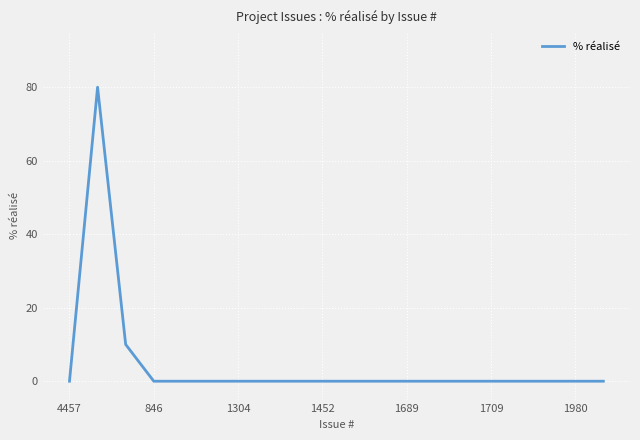

What is the maximum value shown in the chart?

80